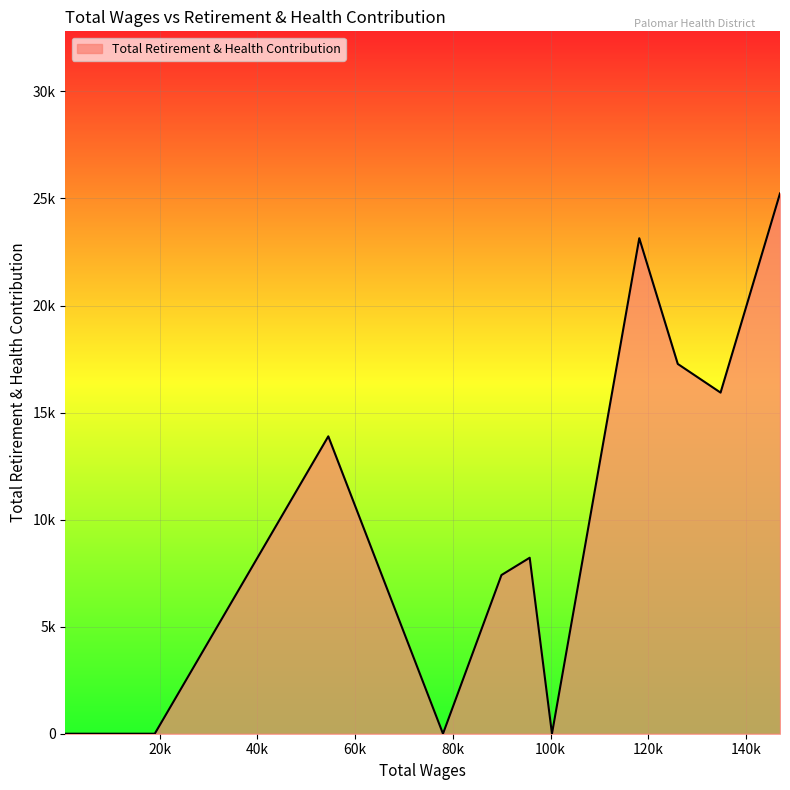

List the labels in order of value, smallest first.

100282.0, 77975.0, 18977.0, 16615.0, 686.0, 89942.0, 95722.0, 54498.0, 134790.0, 126031.0, 118152.0, 146957.0